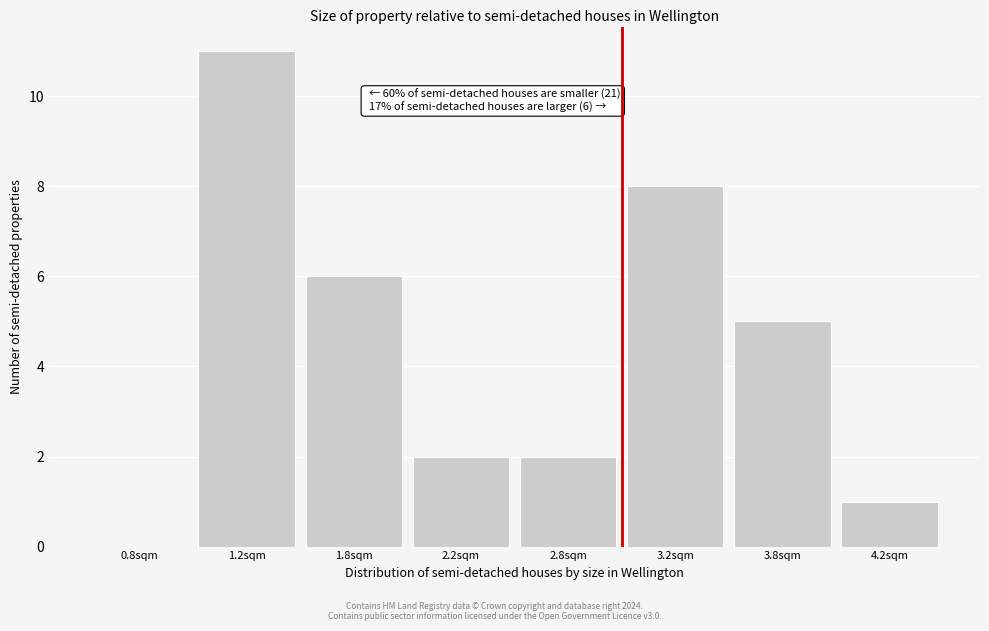

Reading left to right, transcribe all the data shown in this chart.

0.8sqm=0	1.2sqm=11	1.8sqm=6	2.2sqm=2	2.8sqm=2	3.2sqm=8	3.8sqm=5	4.2sqm=1